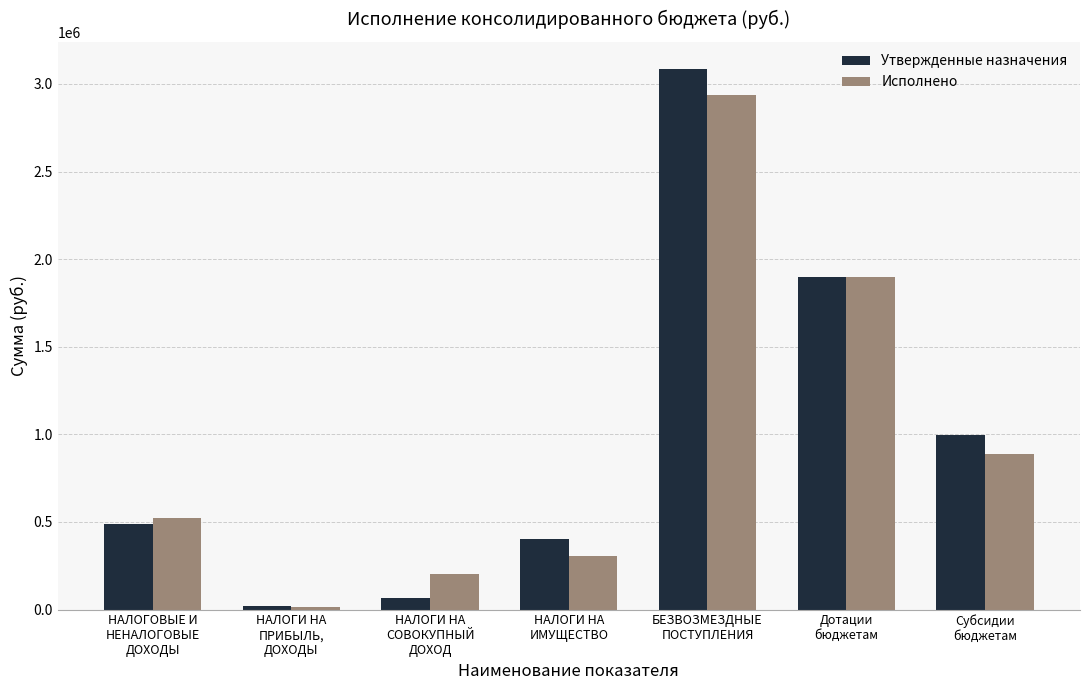

Which series has the largest range (max minus min)?

Утвержденные назначения